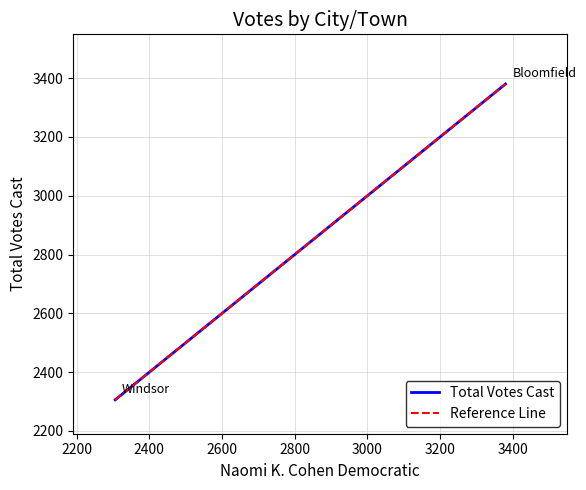

What is the value of the Reference Line point at the 1st from the left?

2306